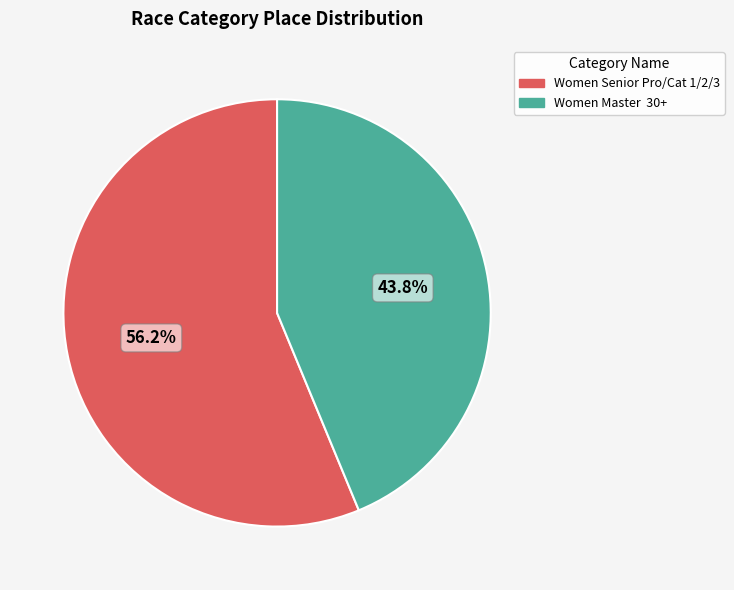

Which category has the smallest portion of the pie?

Women Master 30+